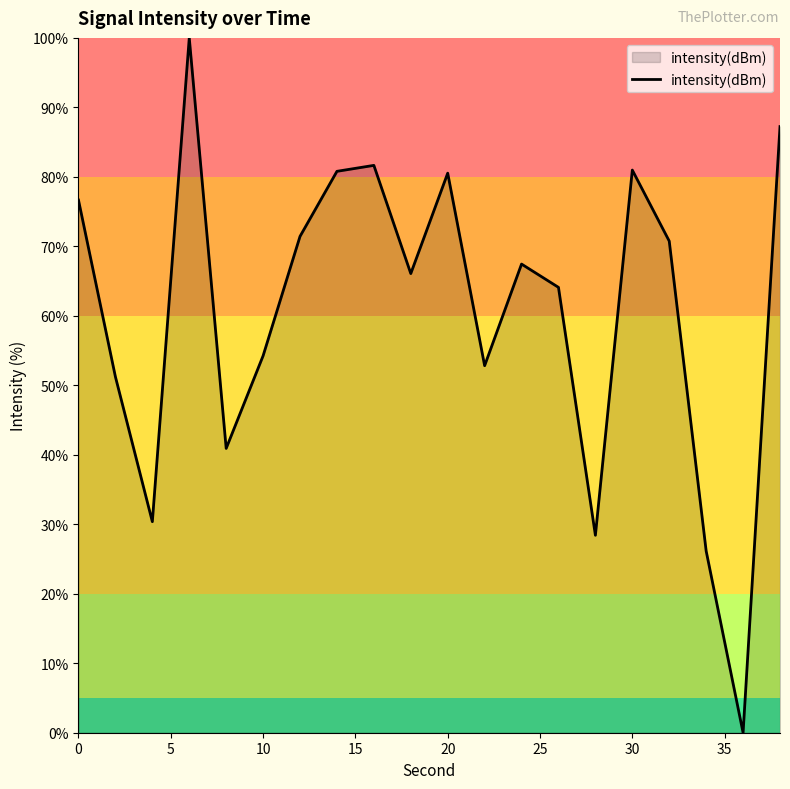

What is the maximum value shown in the chart?

100.0